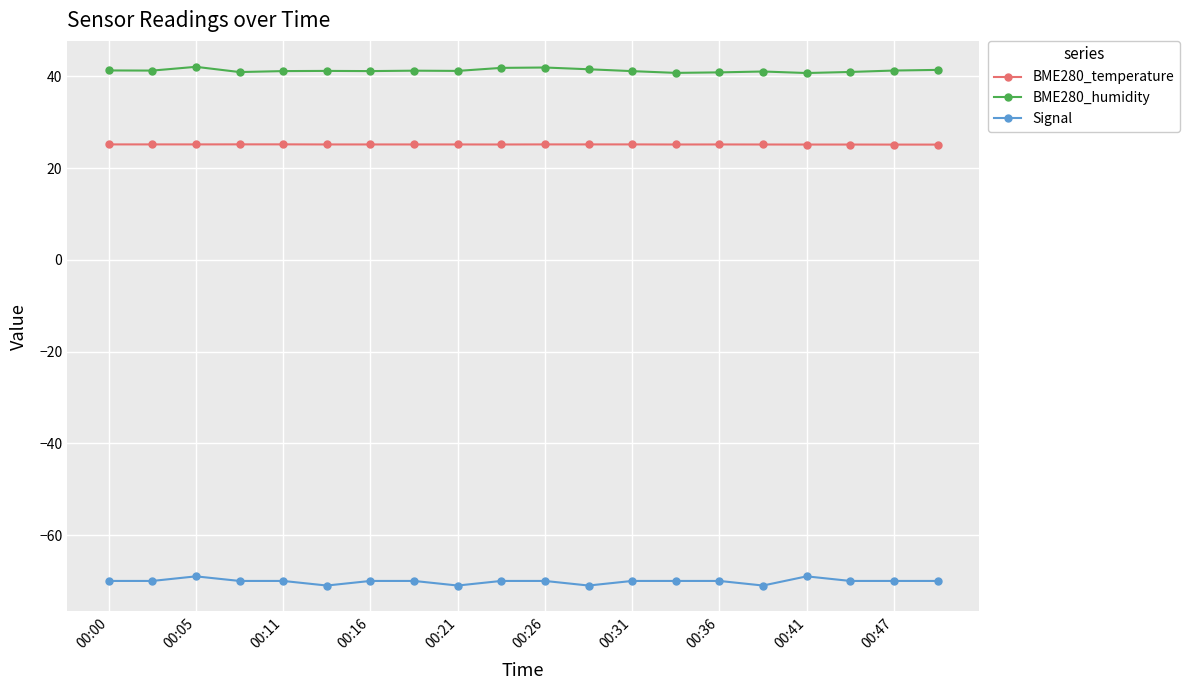

Rank the series by their maximum value, from lowest to highest.

Signal, BME280_temperature, BME280_humidity